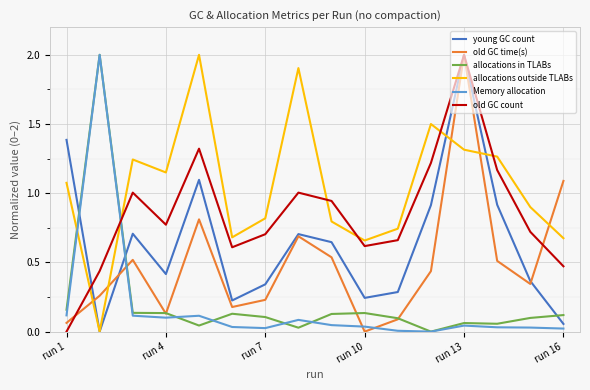

How many times do Memory allocation and old GC time(s) cross each other?

3